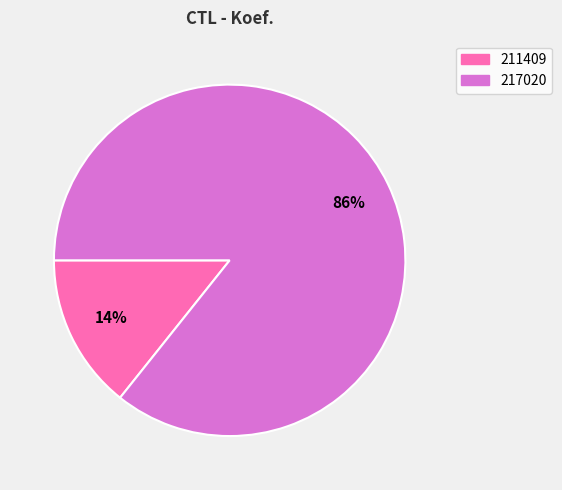

What is the majority slice?

217020